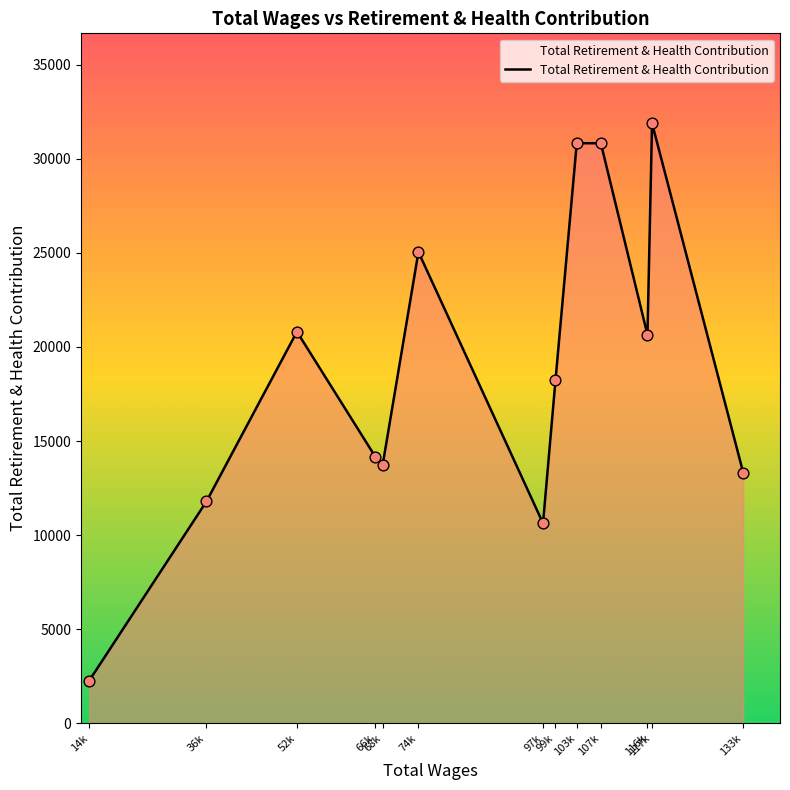

Which has a higher value, 99k or 103k?

103k